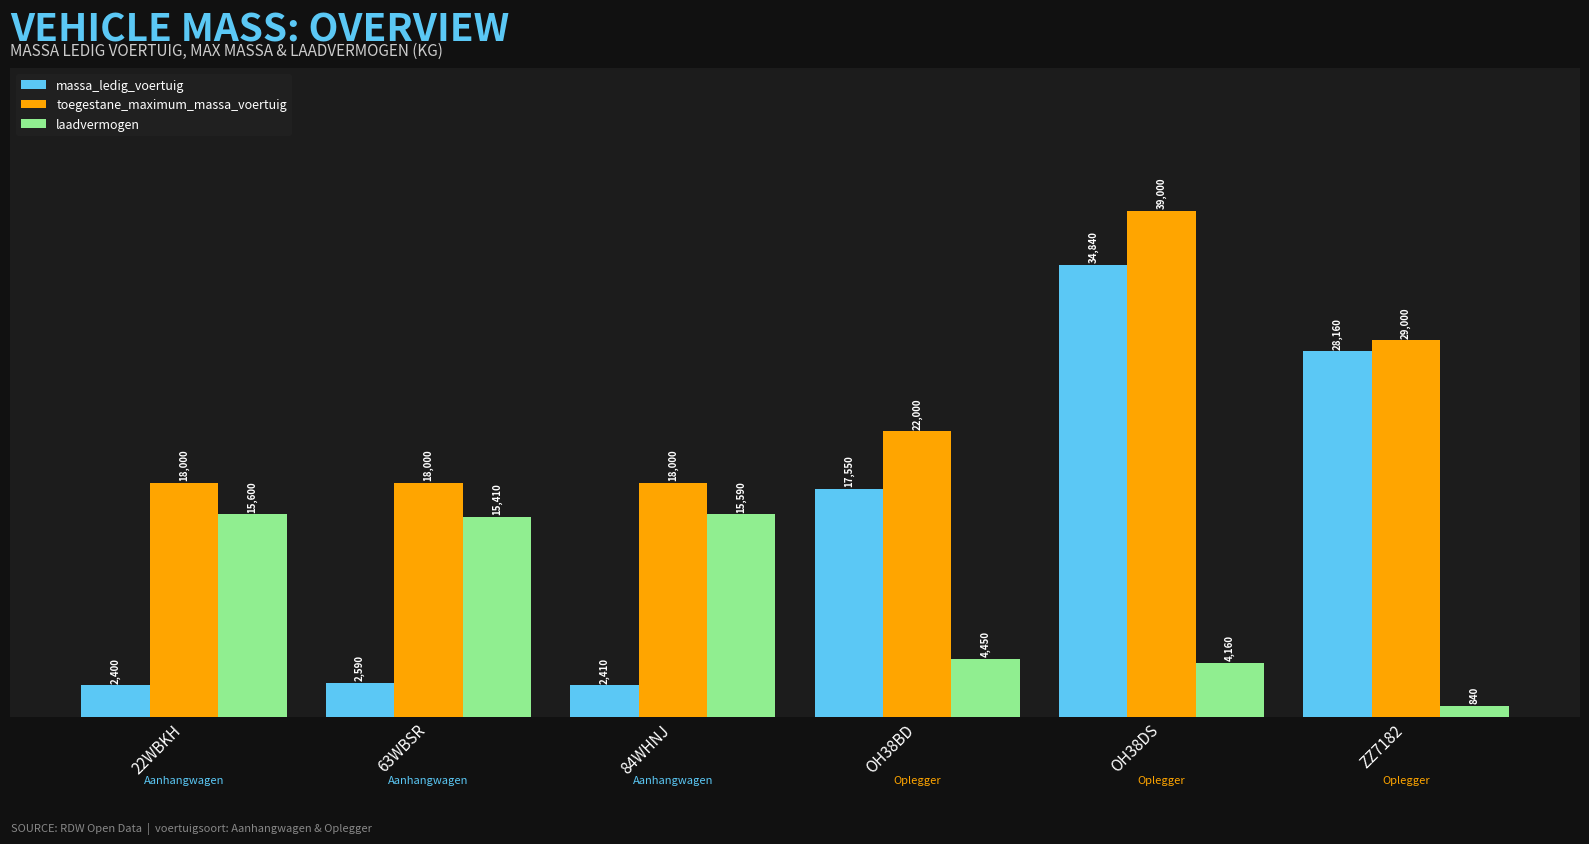

Is it true that massa_ledig_voertuig equals 2410 at 84WHNJ?

True